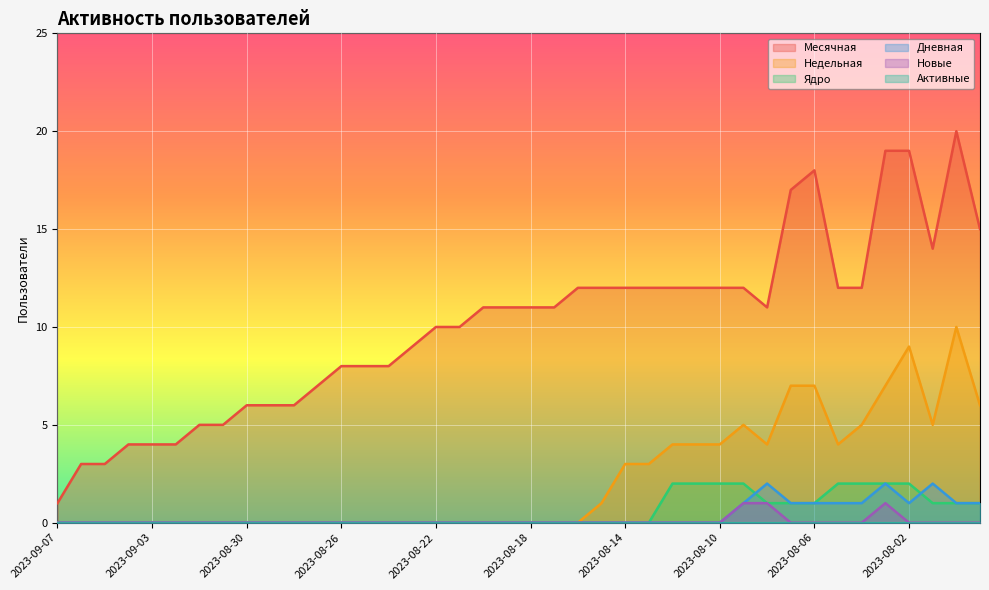

At which category is the sum across all series the highest?

2023-07-31